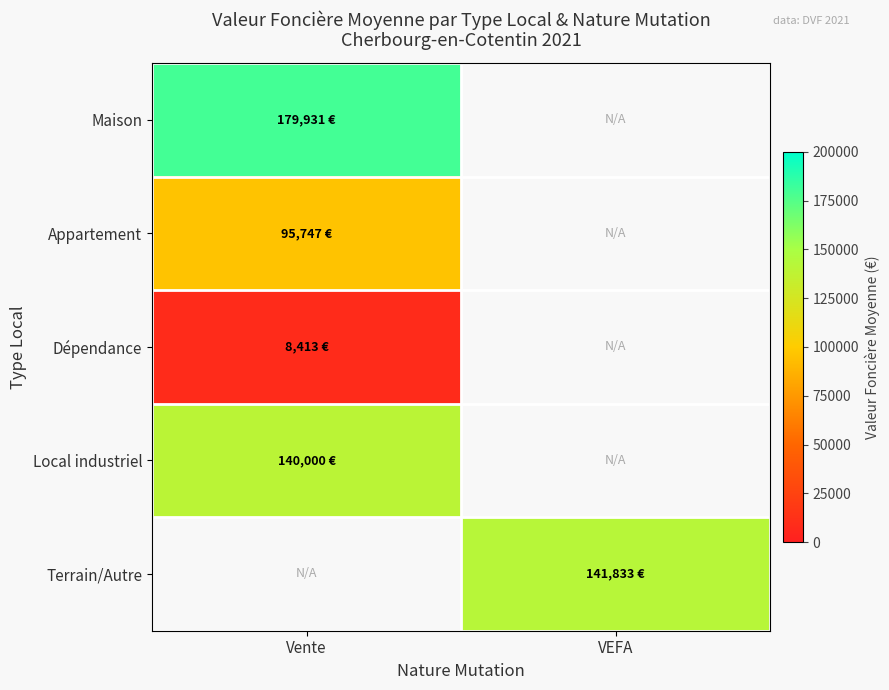

How many values in Maison are above zero?

1